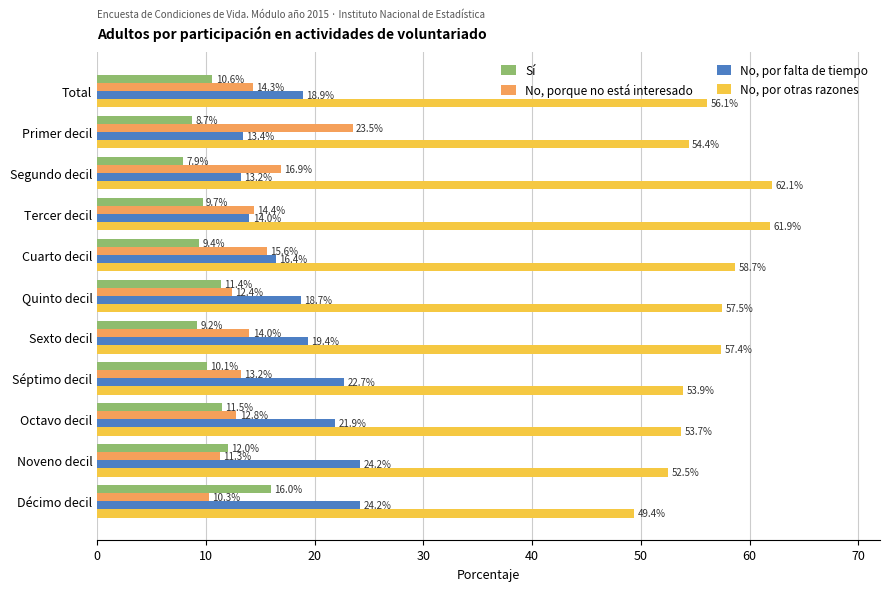

Where is Sí nearest to the value 11?

Total